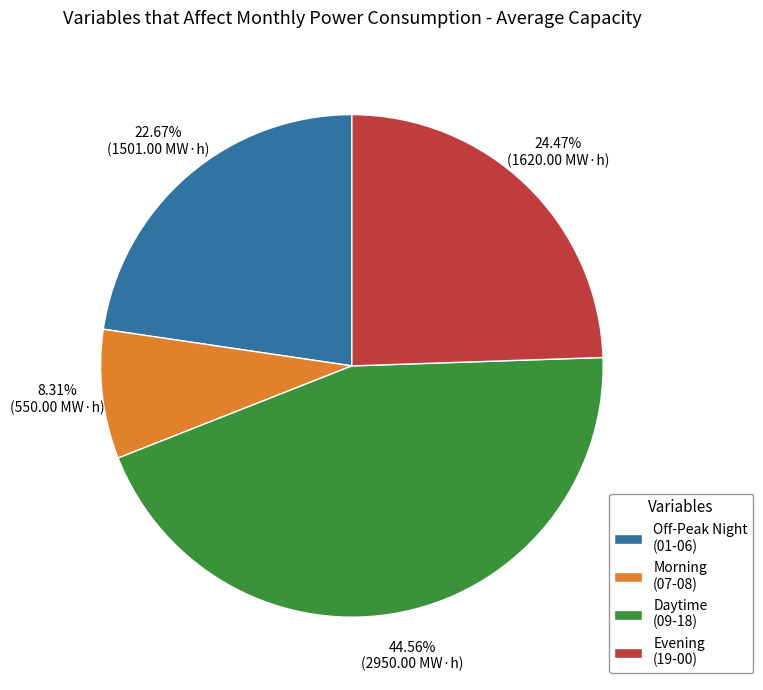

Which category has the smallest portion of the pie?

Morning (07-08)